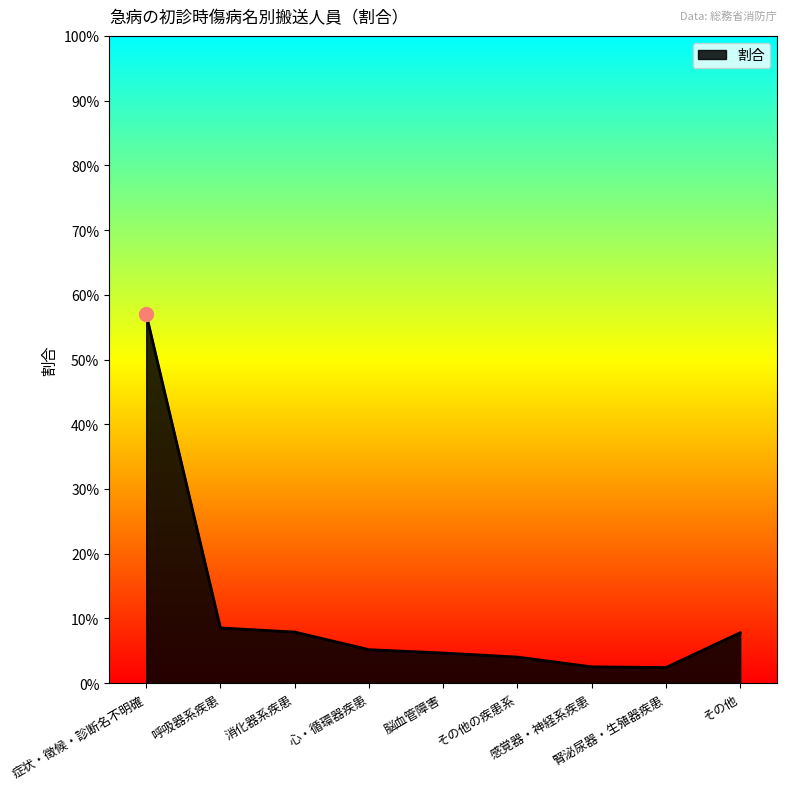

What is the difference between the maximum and second lowest values?

0.5